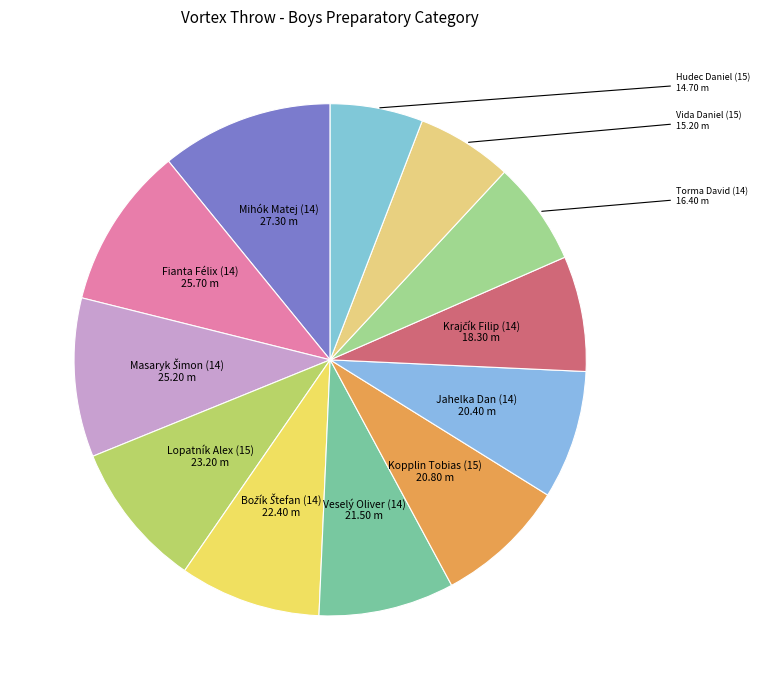

Count the number of slices in the pie.

12